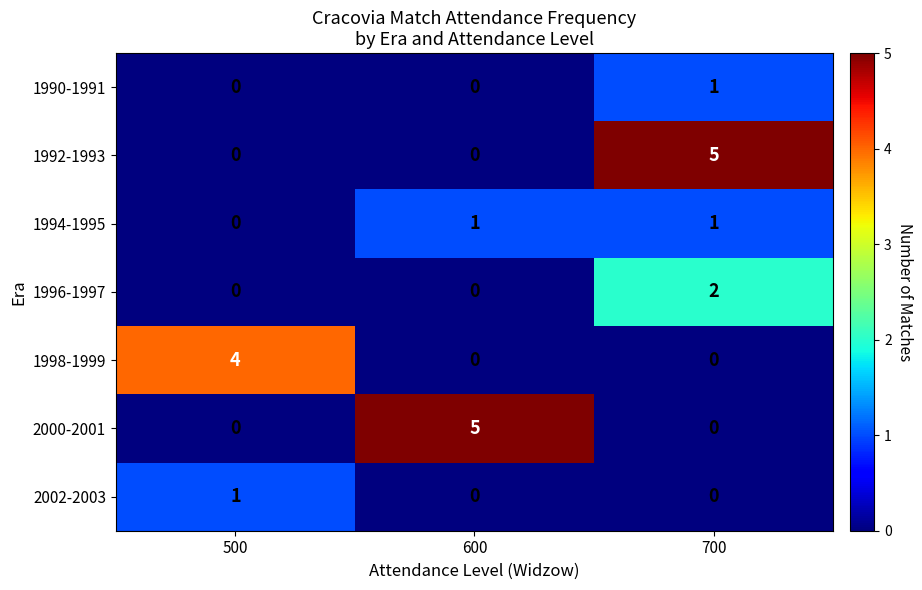

Reading right to left, extract all data points from this chart.

1990-1991: 1	0	0
1992-1993: 5	0	0
1994-1995: 1	1	0
1996-1997: 2	0	0
1998-1999: 0	0	4
2000-2001: 0	5	0
2002-2003: 0	0	1